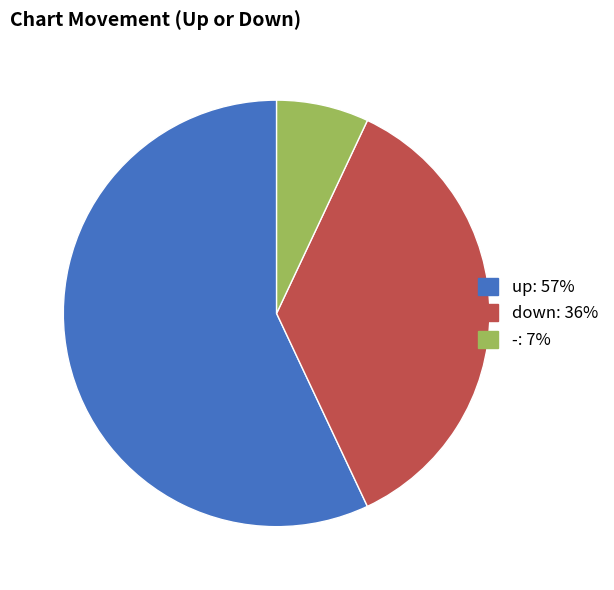

Is it true that up is 57% of the pie?

True